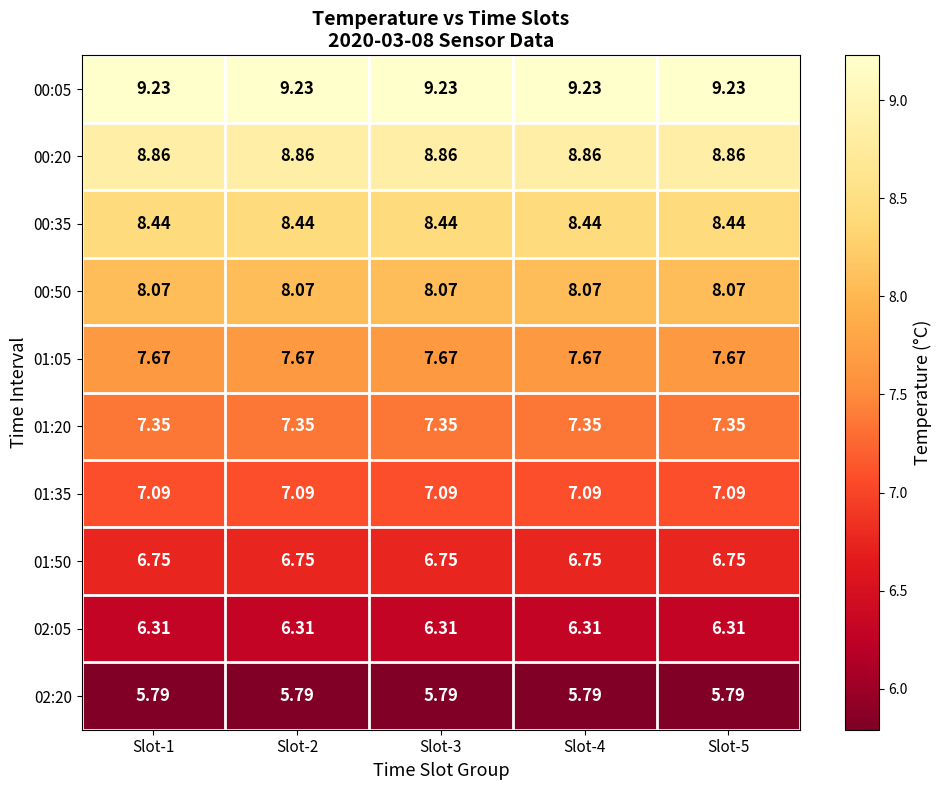

Is the value of 00:50 at Slot-2 greater than the value of 00:35 at Slot-3?

No